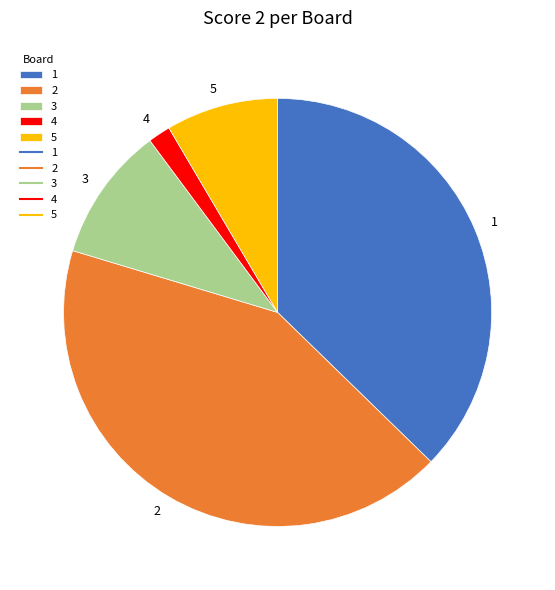

What is the ratio of the value at 2 to the value at 5?

5.0